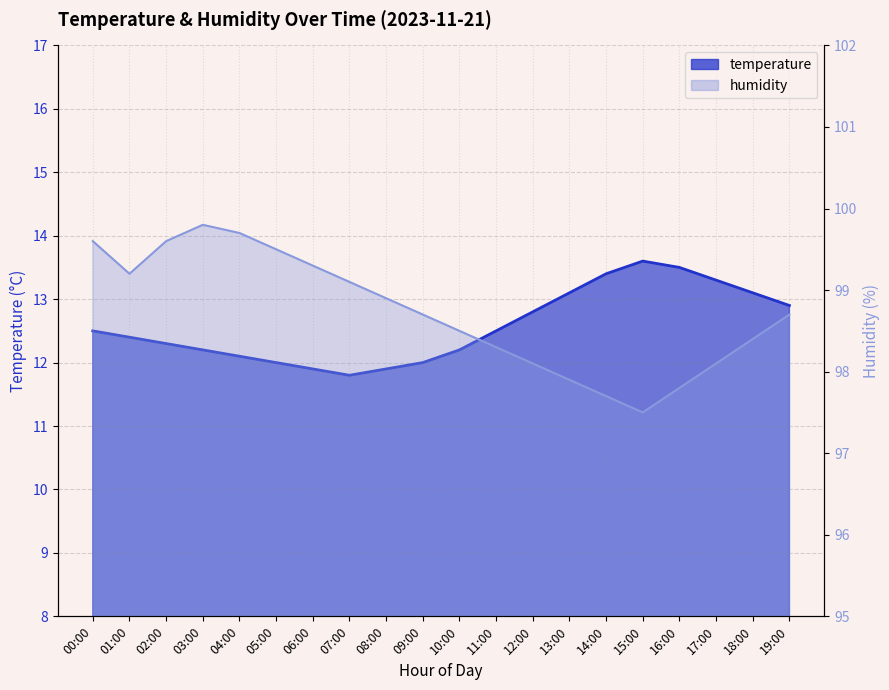

How many lines are shown in the chart?

2